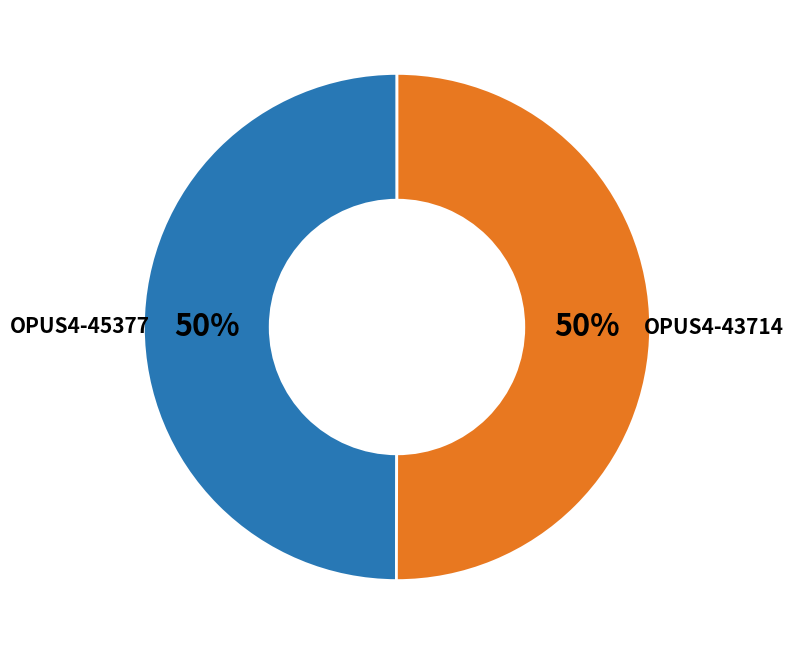

Combined, do OPUS4-45377 and OPUS4-43714 account for over 50%?

Yes